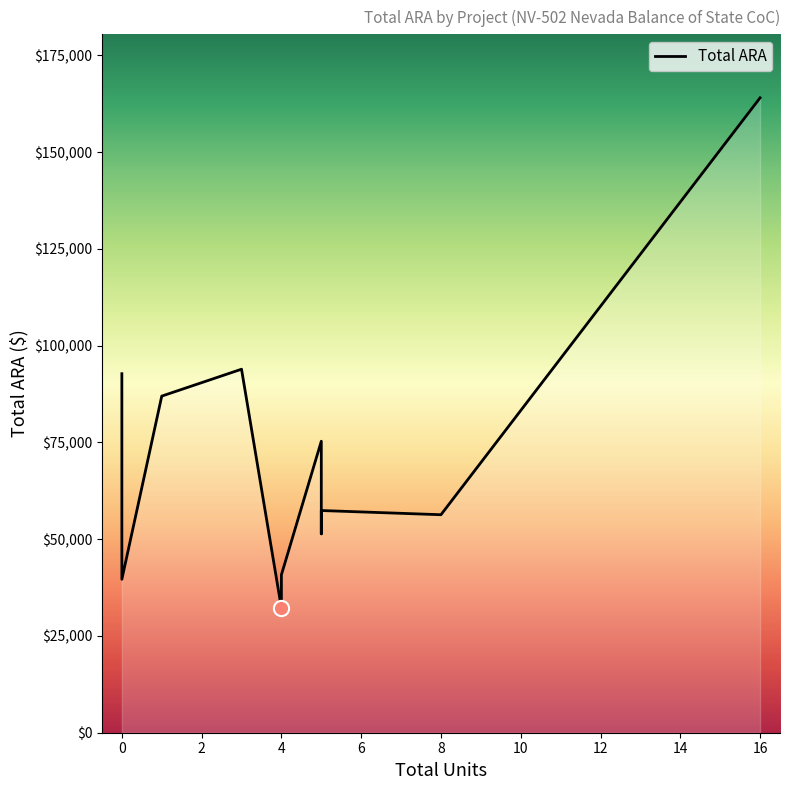

Between 8 and 0, which is larger?

8